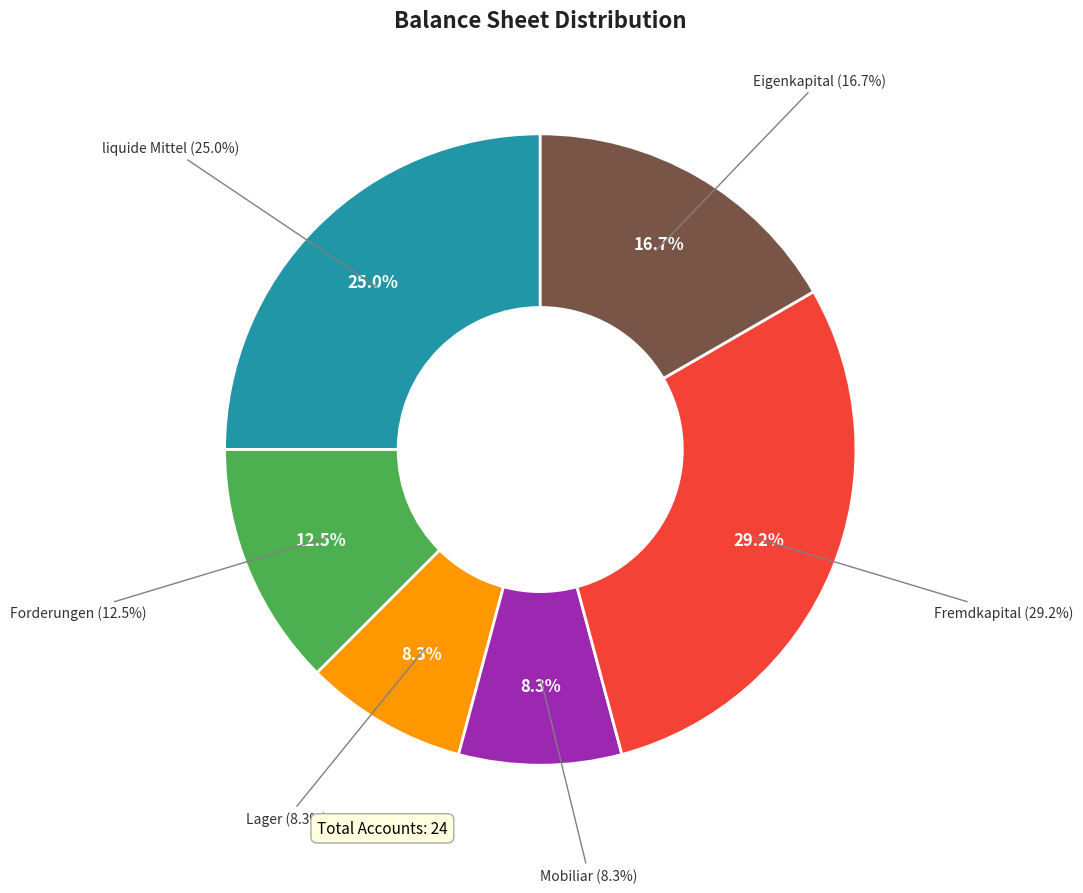

How many segments does this pie chart have?

6